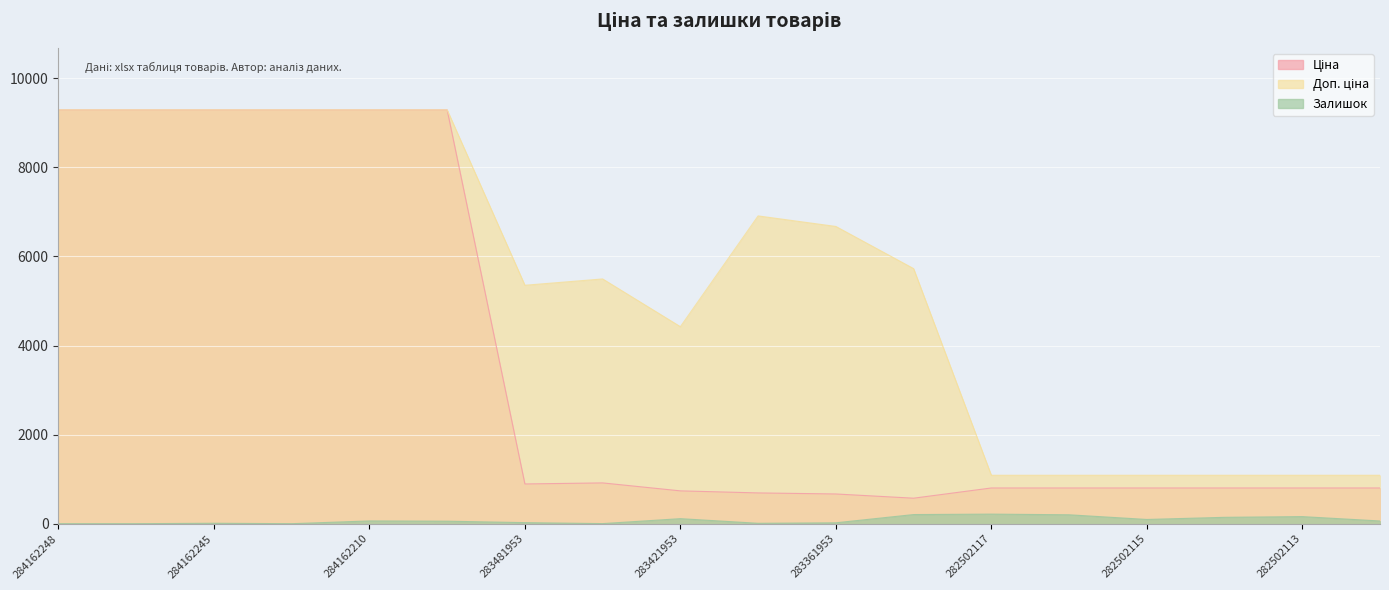

At which label does Залишок reach its peak?

282502117